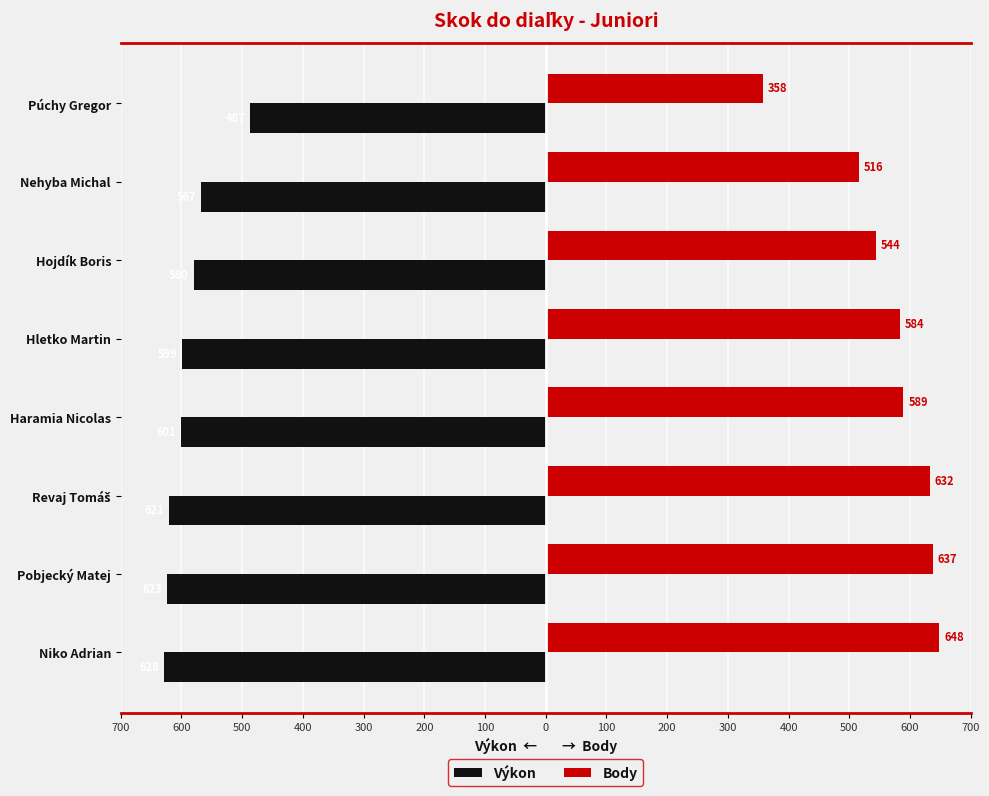

What are all the series names shown in the legend?

Výkon, Body